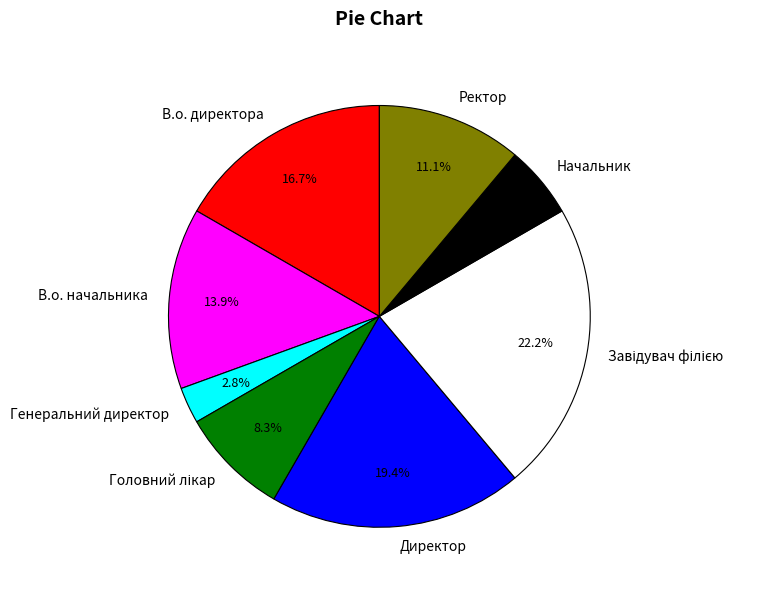

What is the smallest slice in the pie chart?

Генеральний директор